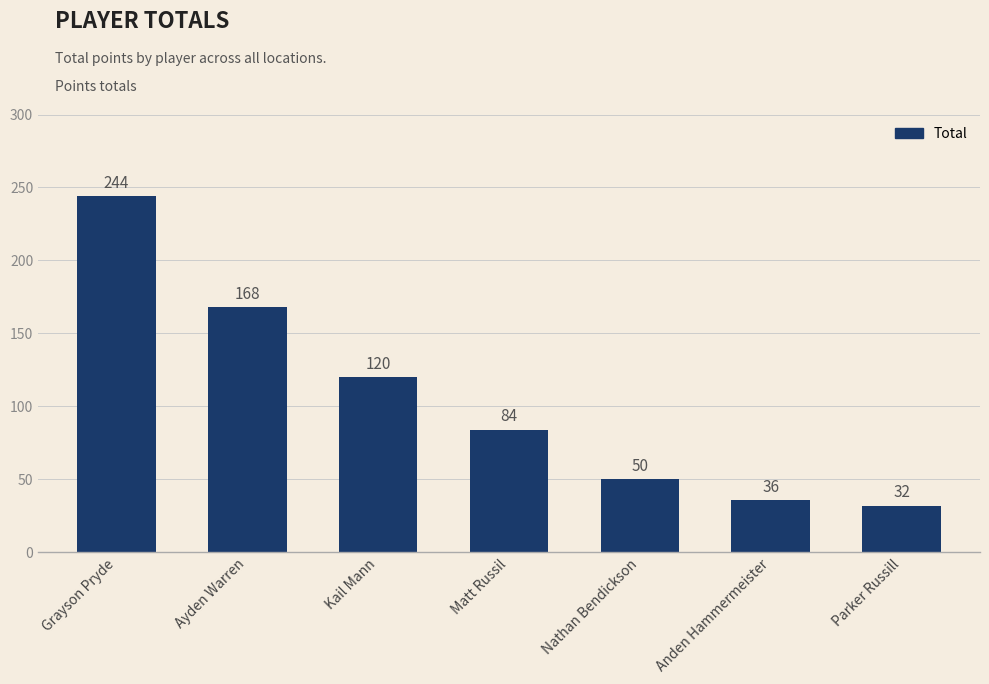

The value at Ayden Warren is 113. True or false?

False